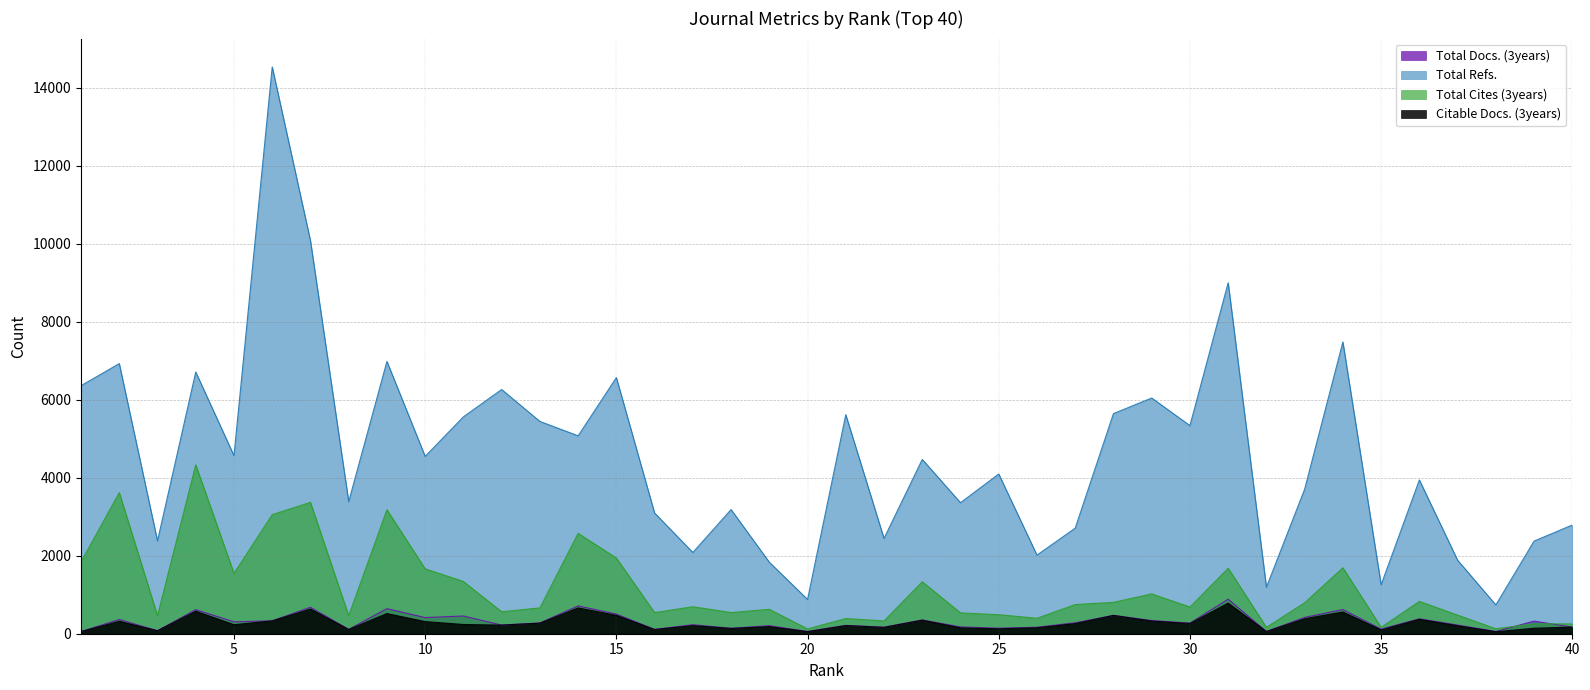

Which series has the widest spread of values?

Total Refs.